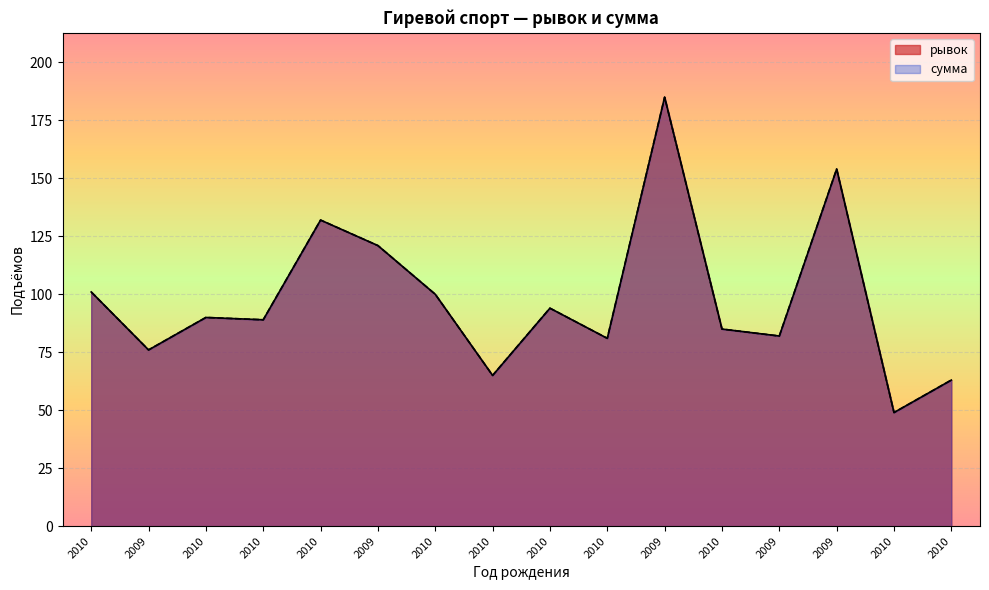

True or false: сумма has a value of 63 at 2010.

True